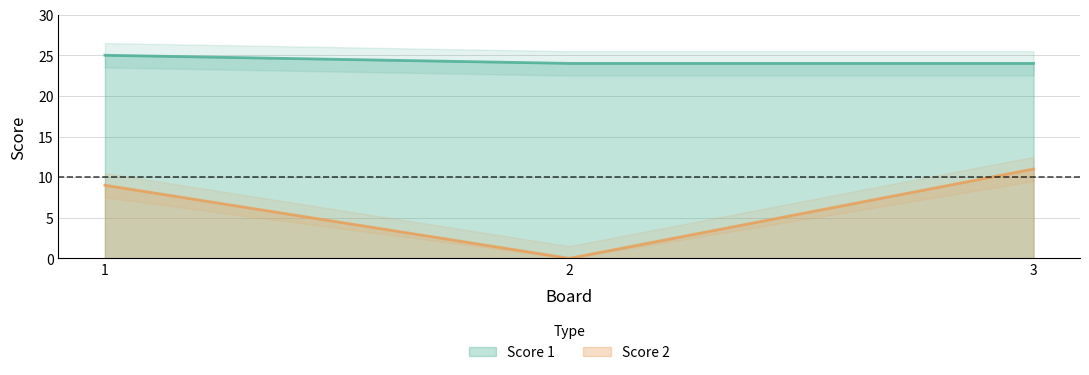

Which series has the largest range (max minus min)?

Score 2